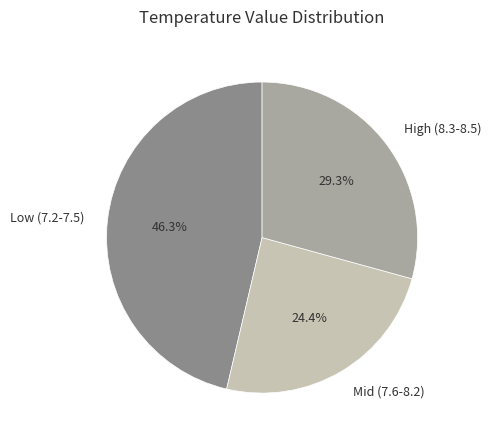

How many segments does this pie chart have?

3